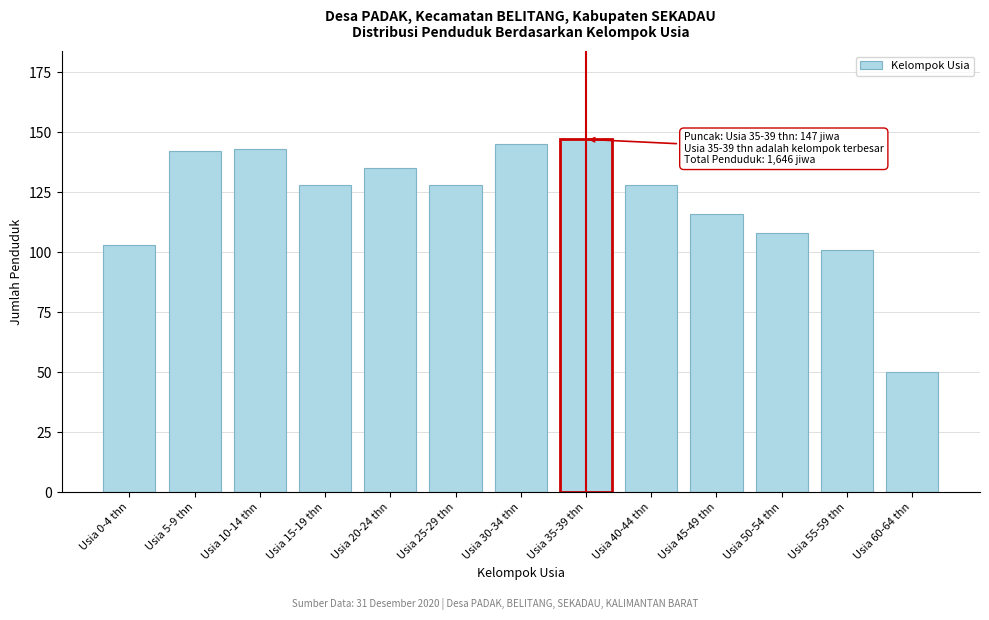

Reading left to right, what are all the values shown in this chart?

103	142	143	128	135	128	145	147	128	116	108	101	50